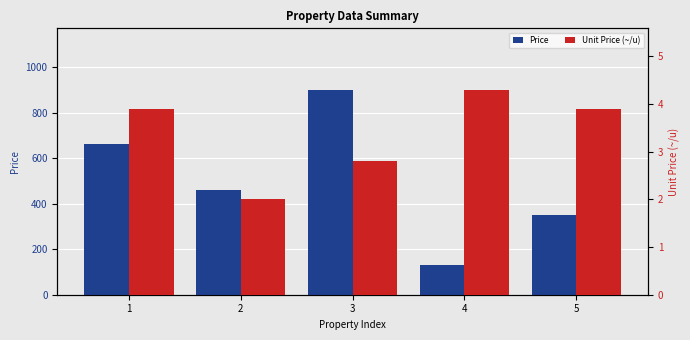

Which series changed the most between 1 and 3?

Price